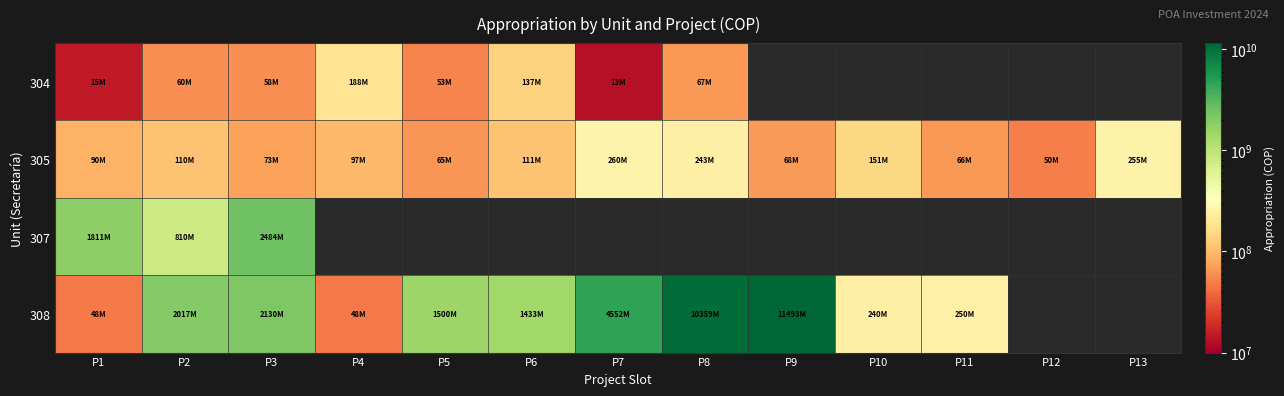

What is the spread (max minus min) of values at P10?

240000000.0